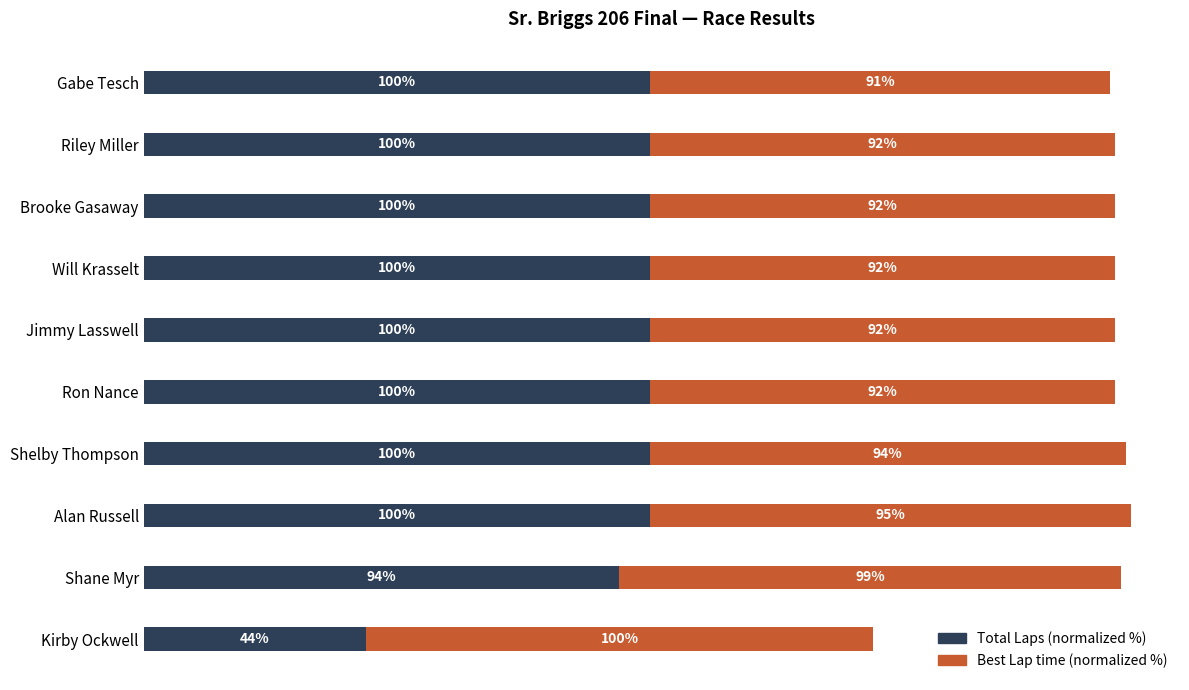

At which category is the sum across all series the highest?

Alan Russell